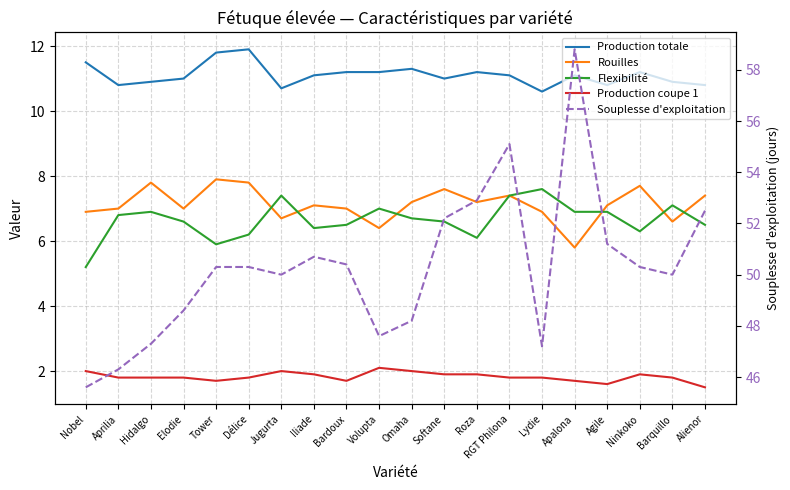

Which series has the widest spread of values?

Souplesse d'exploitation